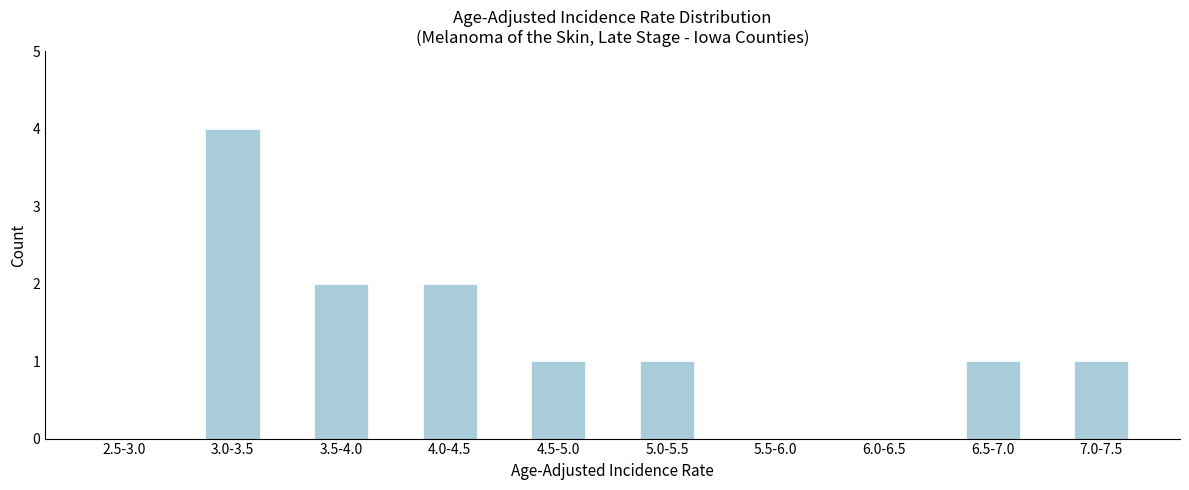

Reading right to left, what are all the values shown in this chart?

7.0-7.5=1	6.5-7.0=1	6.0-6.5=0	5.5-6.0=0	5.0-5.5=1	4.5-5.0=1	4.0-4.5=2	3.5-4.0=2	3.0-3.5=4	2.5-3.0=0